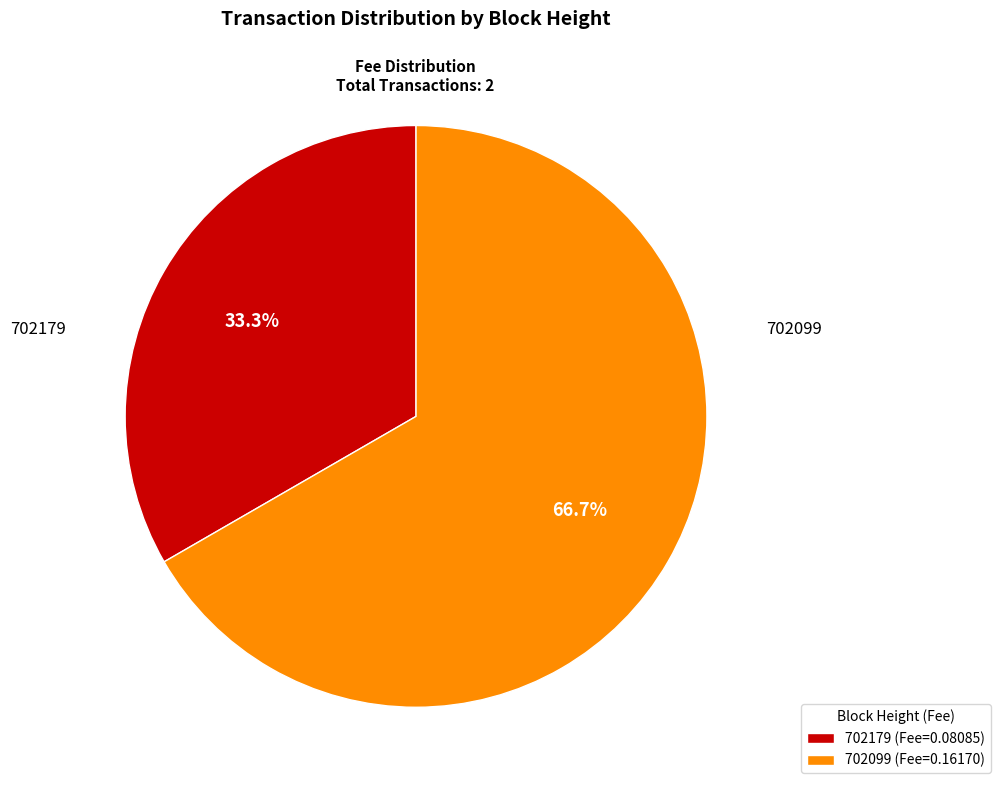

Which slice is the smallest?

702179